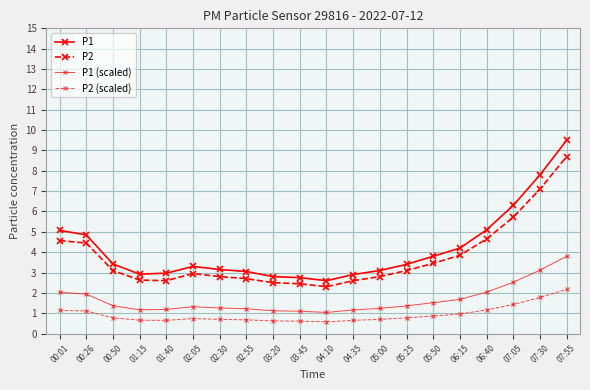

What is the label of the 18th point from the right?

00:50